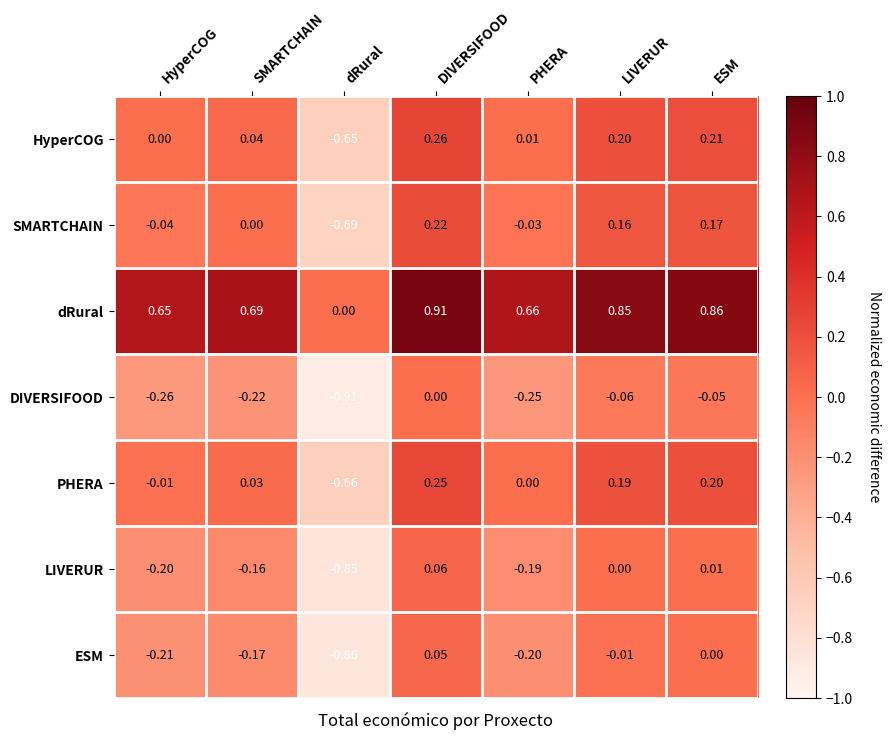

Rank the categories by dRural value from highest to lowest.

DIVERSIFOOD, ESM, LIVERUR, SMARTCHAIN, PHERA, HyperCOG, dRural